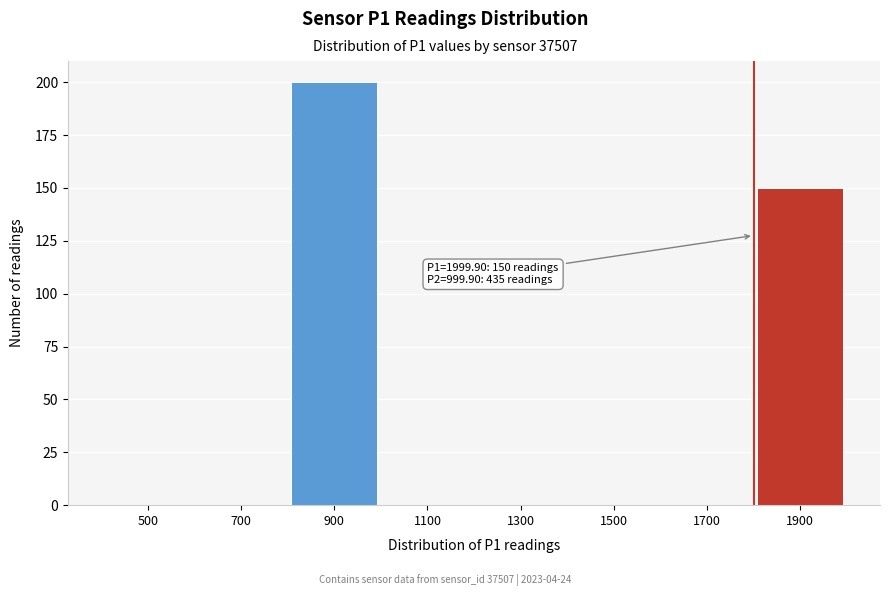

Reading left to right, list all the values displayed in this chart.

500=0	700=0	900=200	1100=0	1300=0	1500=0	1700=0	1900=150